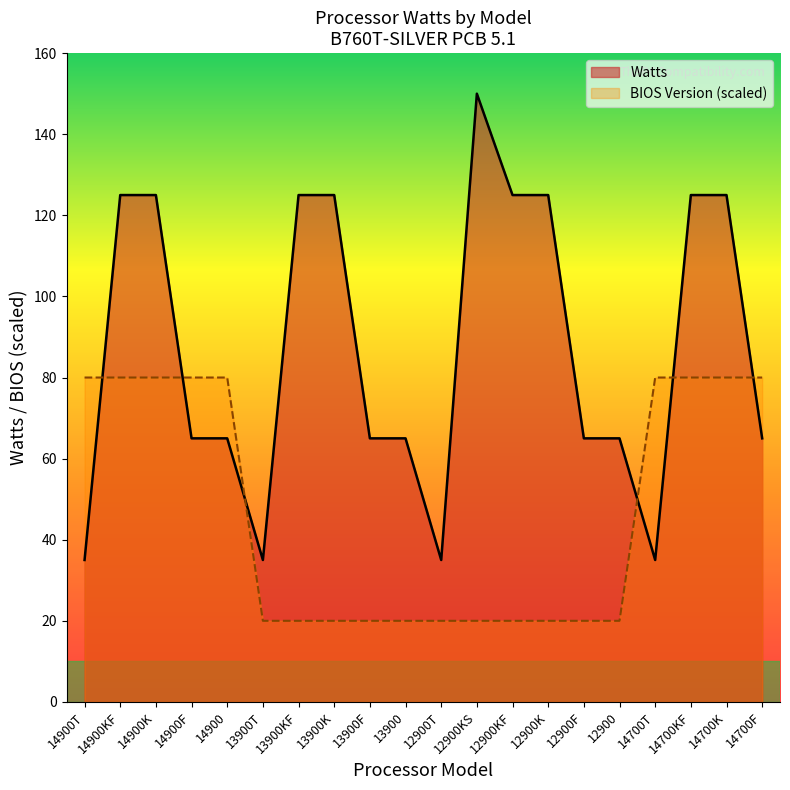

The chart shows a value of 11 at 13900F. True or false?

False